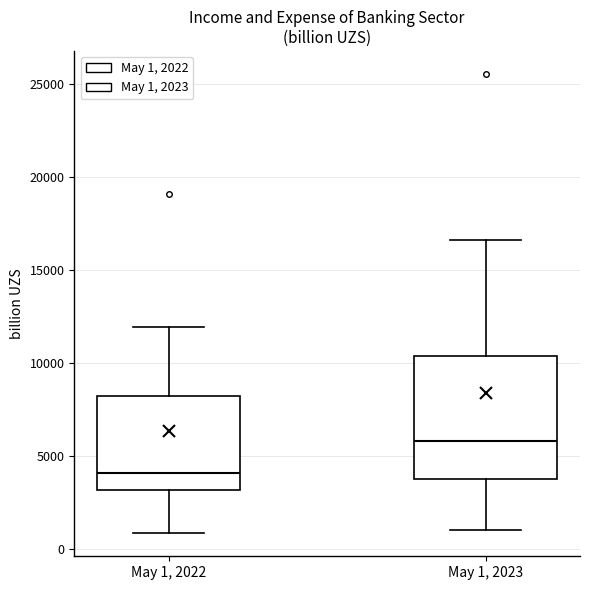

Which box has the lowest median line?

May 1, 2022